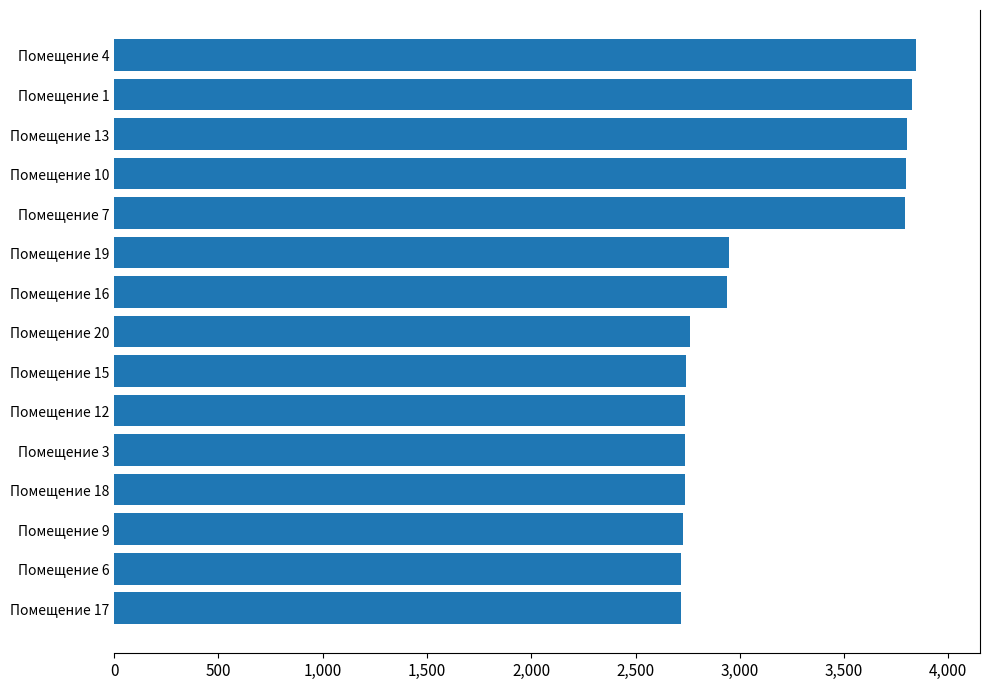

What is the maximum value shown in the chart?

3844.6